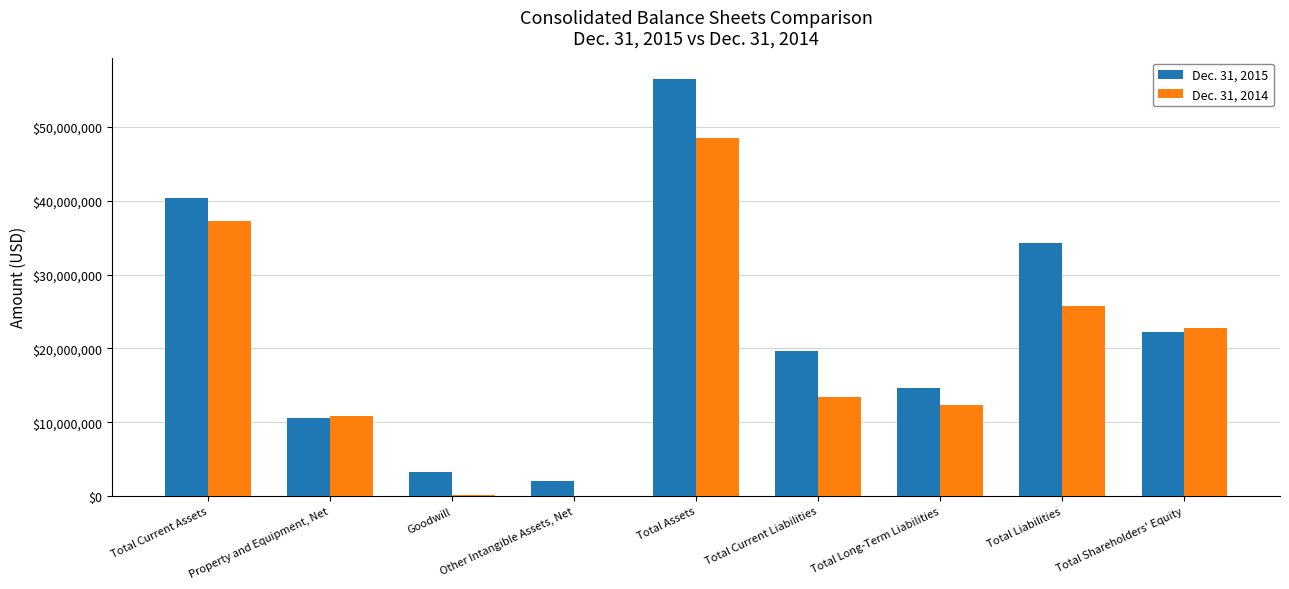

What is the total value across all series at Total Assets?

105102399